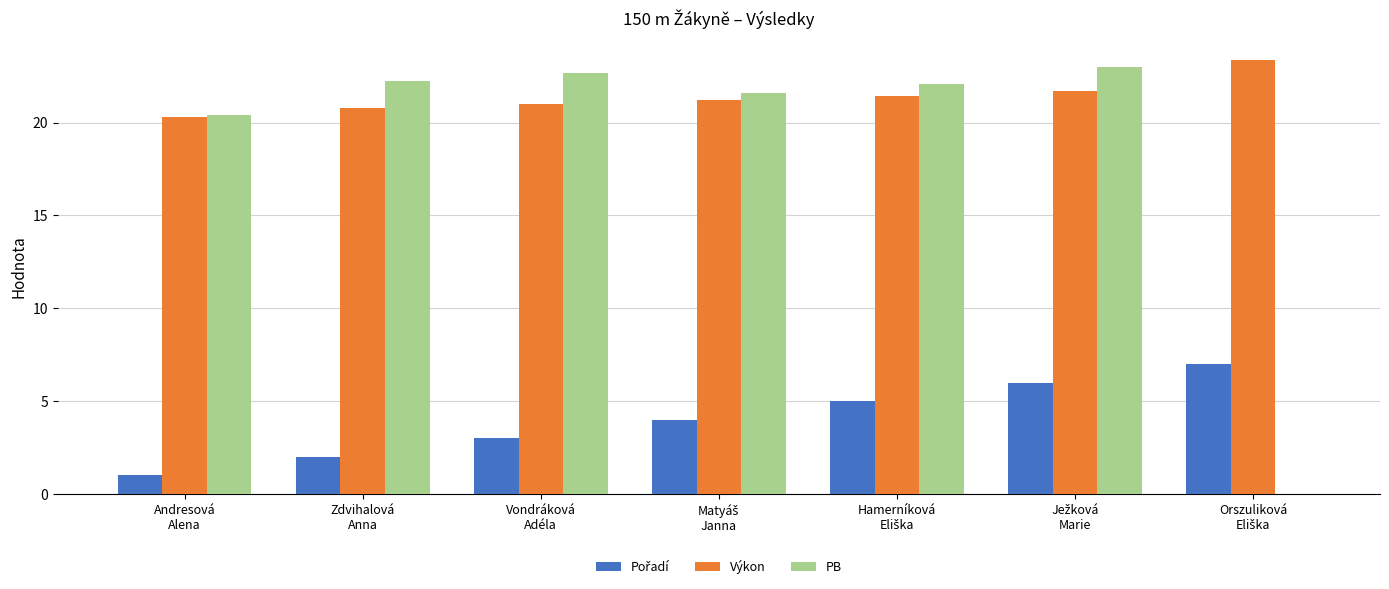

What is the maximum value for PB?

23.0